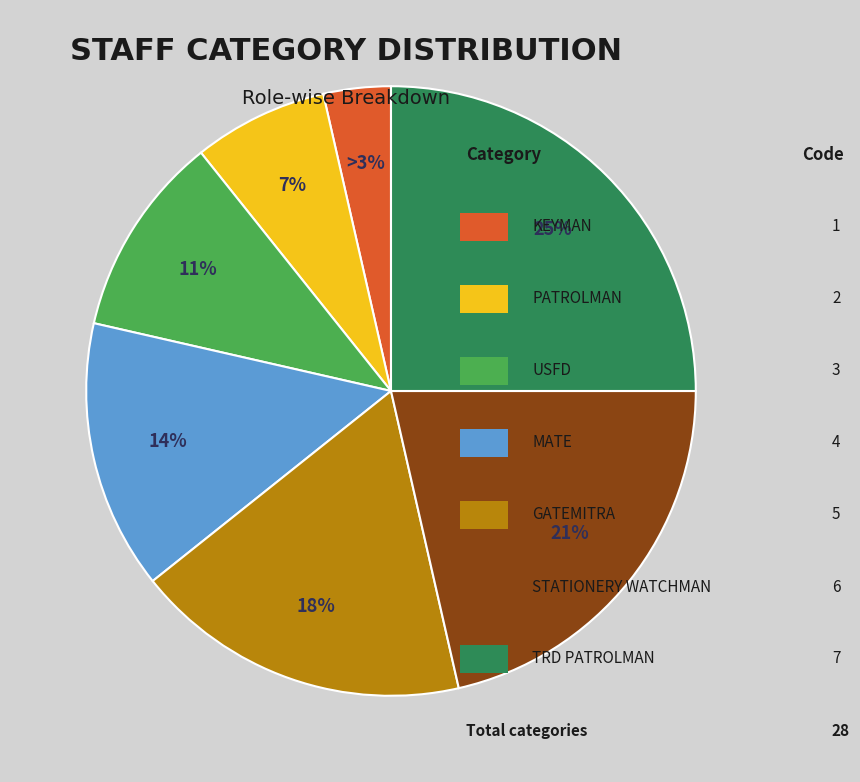

True or false: USFD accounts for 11% of the total.

True